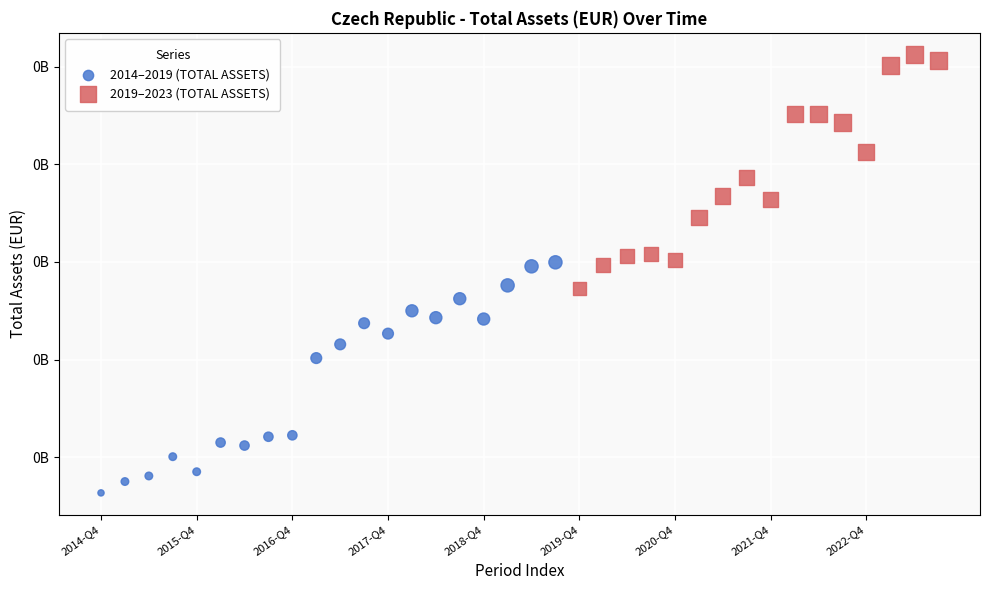

What are all the series names shown in the legend?

2014–2019 (TOTAL ASSETS), 2019–2023 (TOTAL ASSETS)